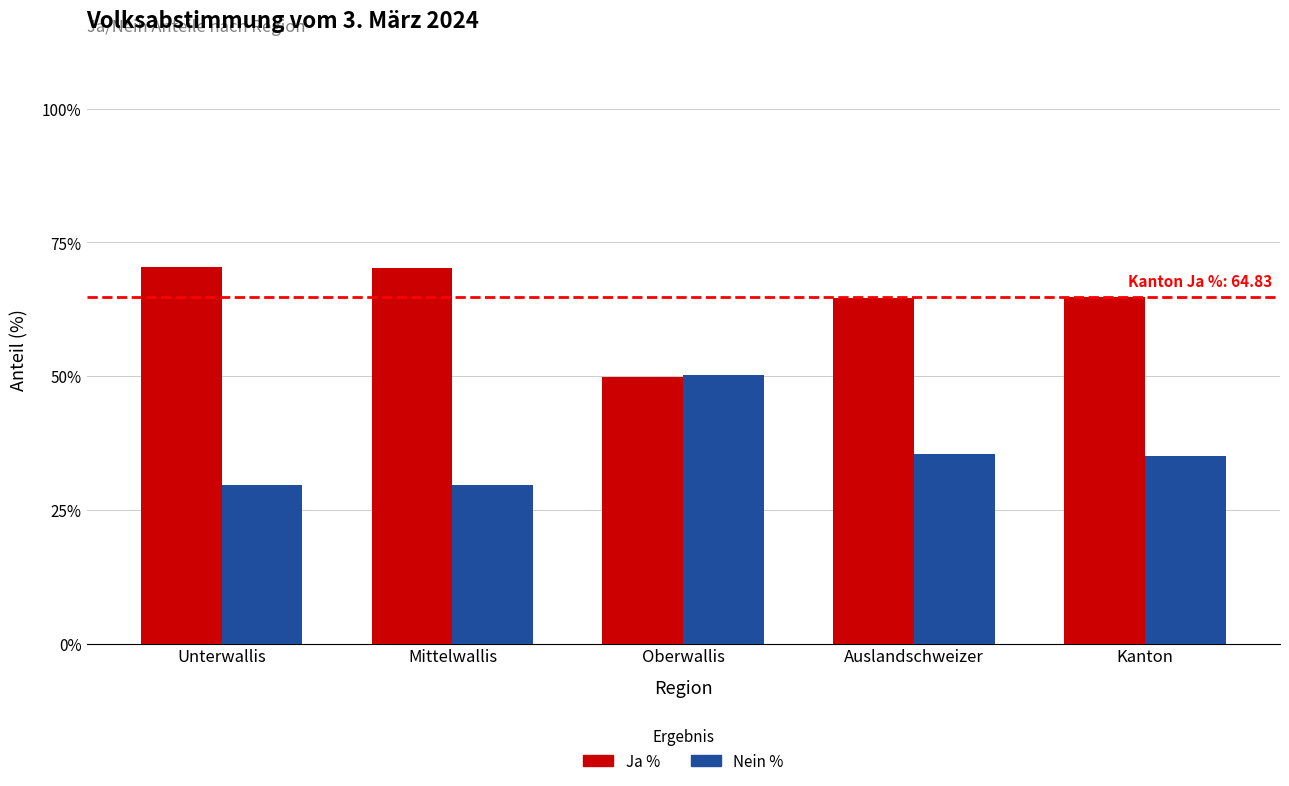

Is the value of Ja % at Unterwallis greater than the value of Nein % at Auslandschweizer?

Yes